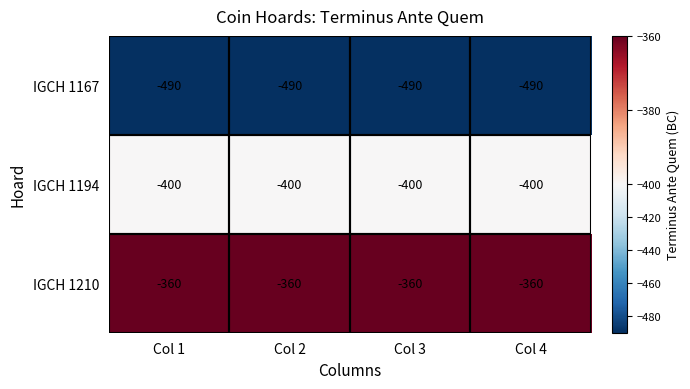

What is the sum of the IGCH 1167 values at Col 3 and Col 4?

-980